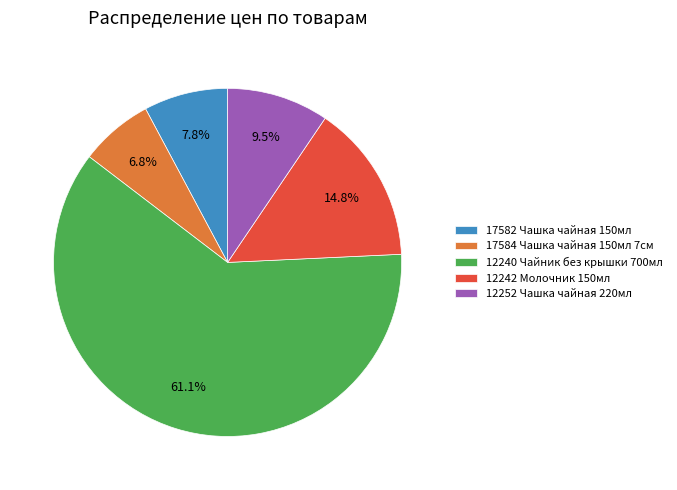

To the nearest percent, what percentage of the pie is 17582 Чашка чайная 150мл?

8%